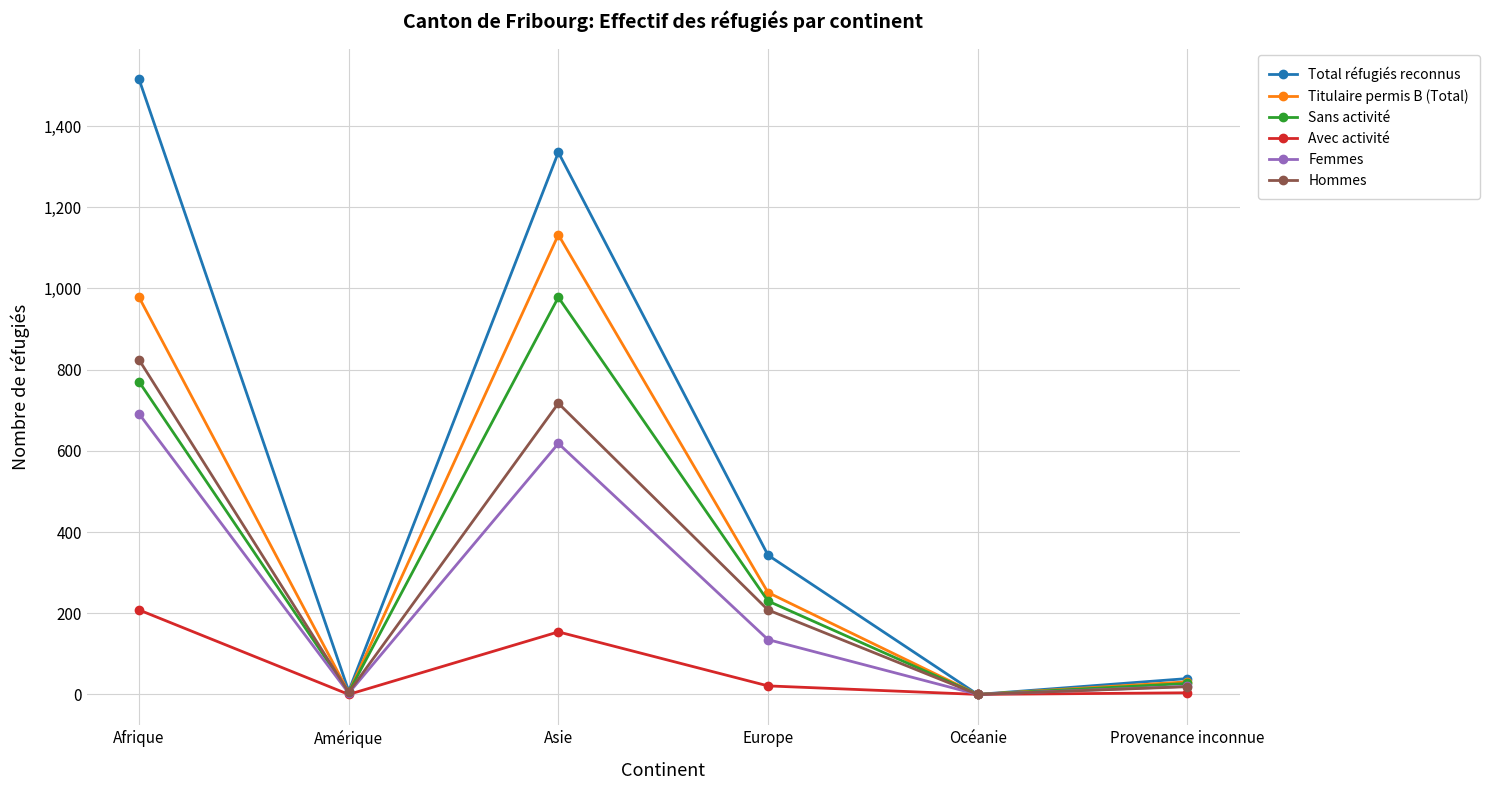

What is the maximum value shown in the chart?

1515